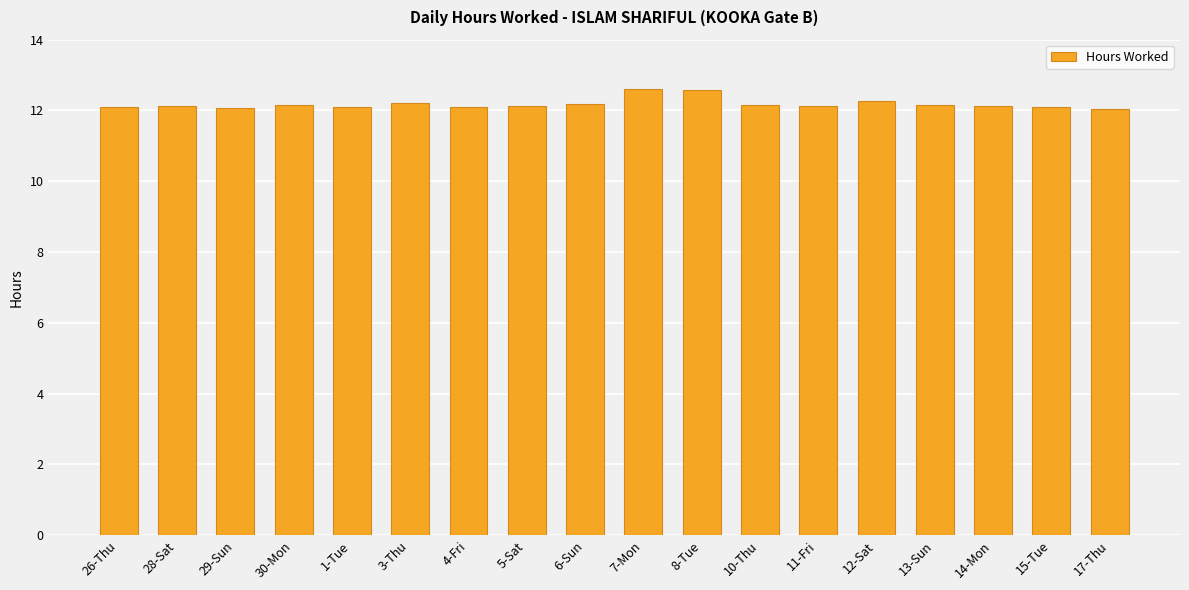

What is the difference between the maximum and minimum values?

0.6